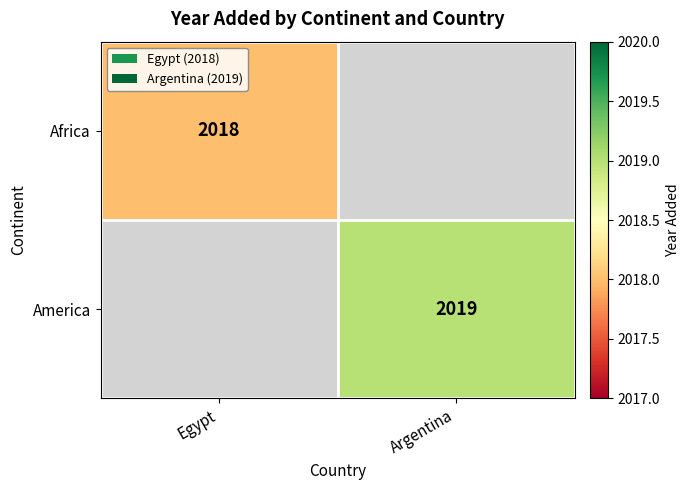

Is the value of Africa at Egypt greater than the value of America at Argentina?

No